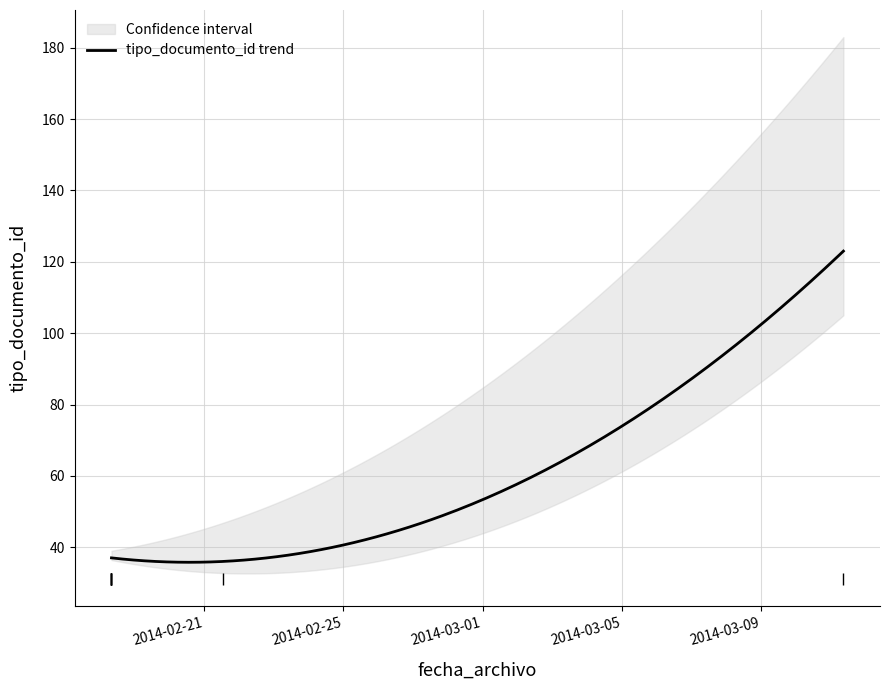

What is the label of the 5th point from the right?

2014-02-21 12:57:31